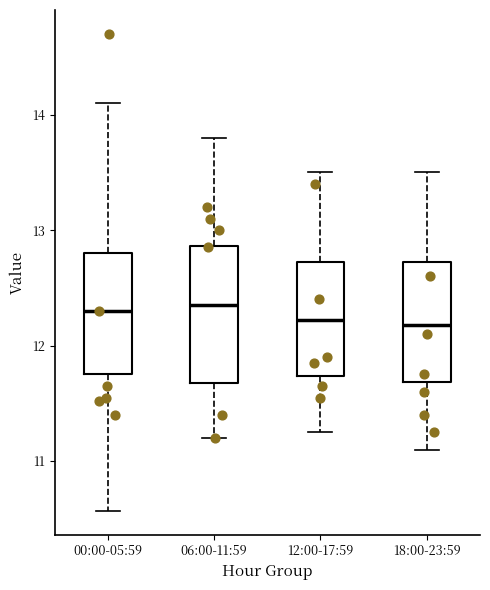

Which box is the tallest, from its lower edge to its upper edge?

06:00-11:59